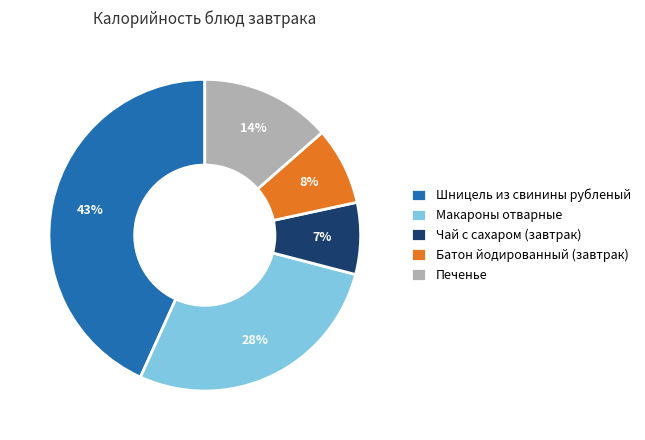

Combined, do Макароны отварные and Печенье account for over 50%?

No